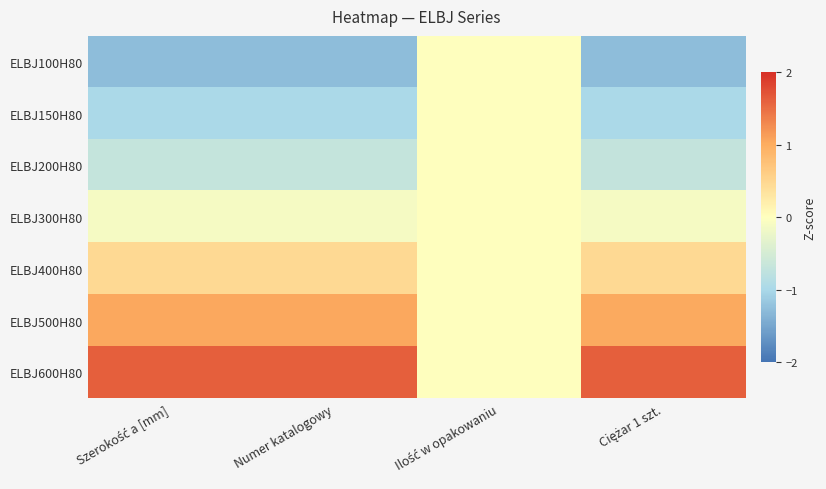

Reading right to left, what are all the values shown in this chart?

ELBJ100H80: Ciężar 1 szt.=-1.3	Ilość w opakowaniu=0.0	Numer katalogowy=-1.3	Szerokość a [mm]=-1.3
ELBJ150H80: Ciężar 1 szt.=-1.0	Ilość w opakowaniu=0.0	Numer katalogowy=-1.0	Szerokość a [mm]=-1.0
ELBJ200H80: Ciężar 1 szt.=-0.7	Ilość w opakowaniu=0.0	Numer katalogowy=-0.7	Szerokość a [mm]=-0.7
ELBJ300H80: Ciężar 1 szt.=-0.1	Ilość w opakowaniu=0.0	Numer katalogowy=-0.1	Szerokość a [mm]=-0.1
ELBJ400H80: Ciężar 1 szt.=0.5	Ilość w opakowaniu=0.0	Numer katalogowy=0.5	Szerokość a [mm]=0.5
ELBJ500H80: Ciężar 1 szt.=1.0	Ilość w opakowaniu=0.0	Numer katalogowy=1.0	Szerokość a [mm]=1.0
ELBJ600H80: Ciężar 1 szt.=1.6	Ilość w opakowaniu=0.0	Numer katalogowy=1.6	Szerokość a [mm]=1.6